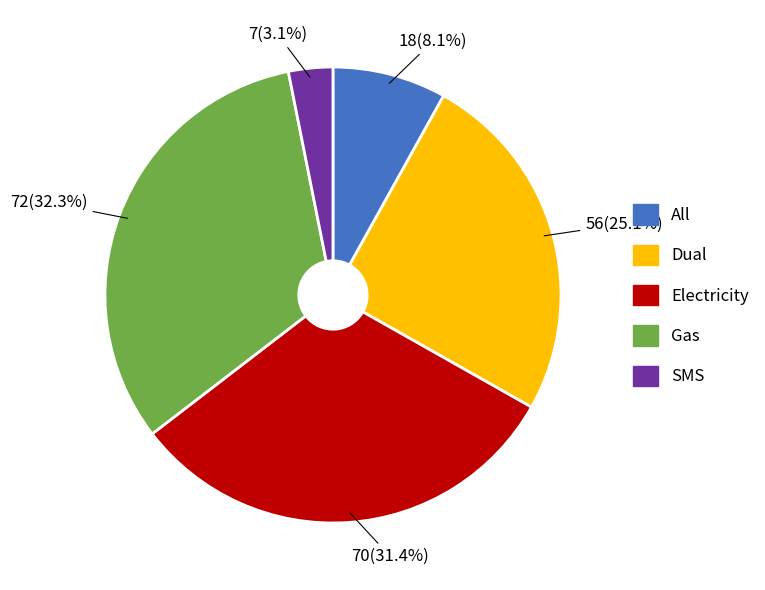

Is the sum of Electricity and Gas greater than half?

Yes